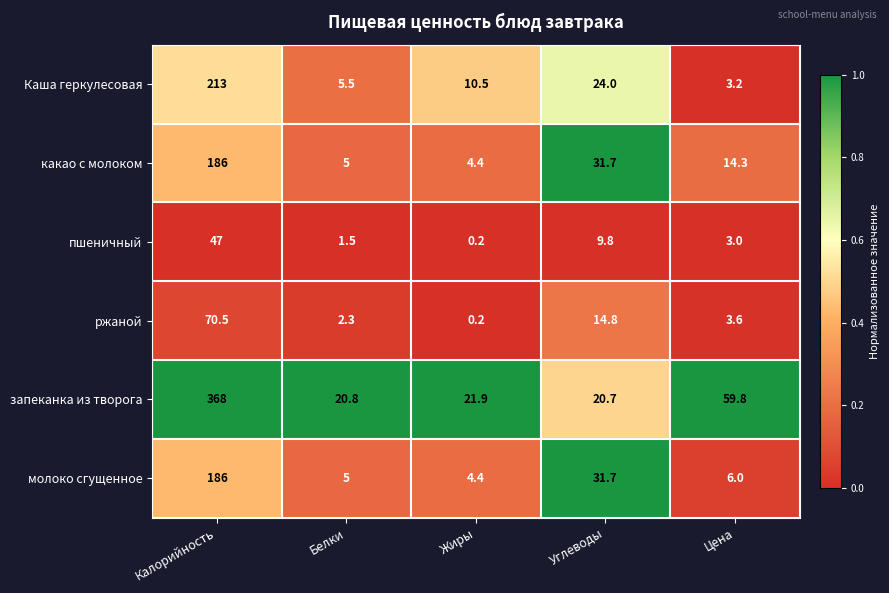

Rank the categories by ржаной value from highest to lowest.

Калорийность, Углеводы, Цена, Белки, Жиры